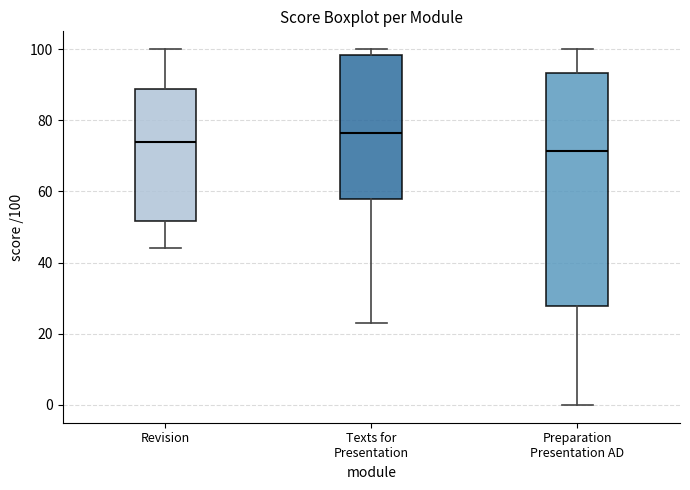

Comparing the boxes themselves (not the whiskers), which one is the tallest?

Preparation Presentation AD